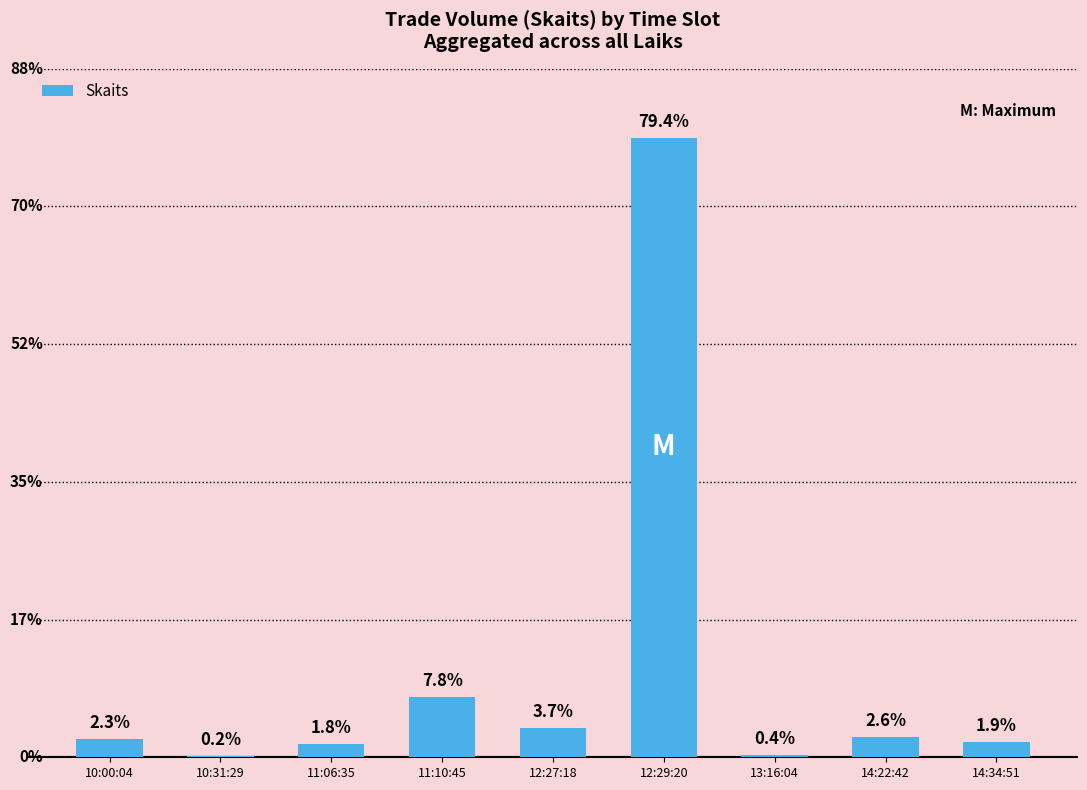

Are the bars horizontal?

No